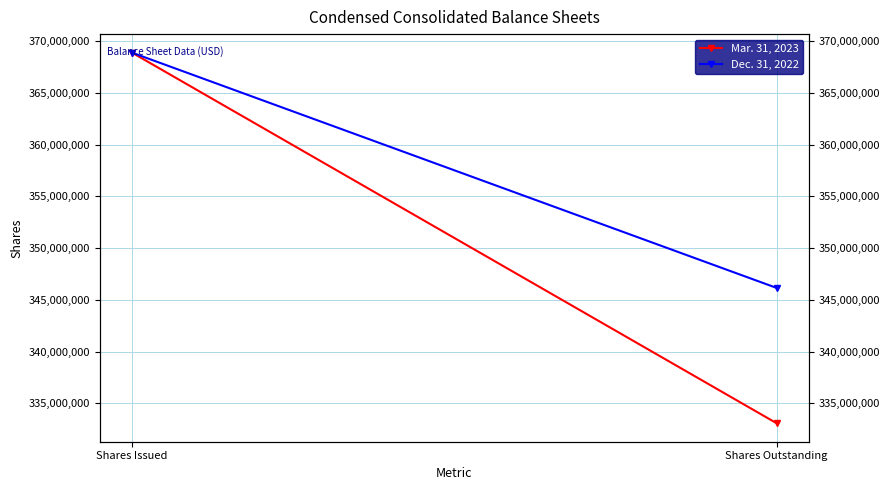

What value does the Mar. 31, 2023 series have at Shares Outstanding, to the nearest 10?

333069040